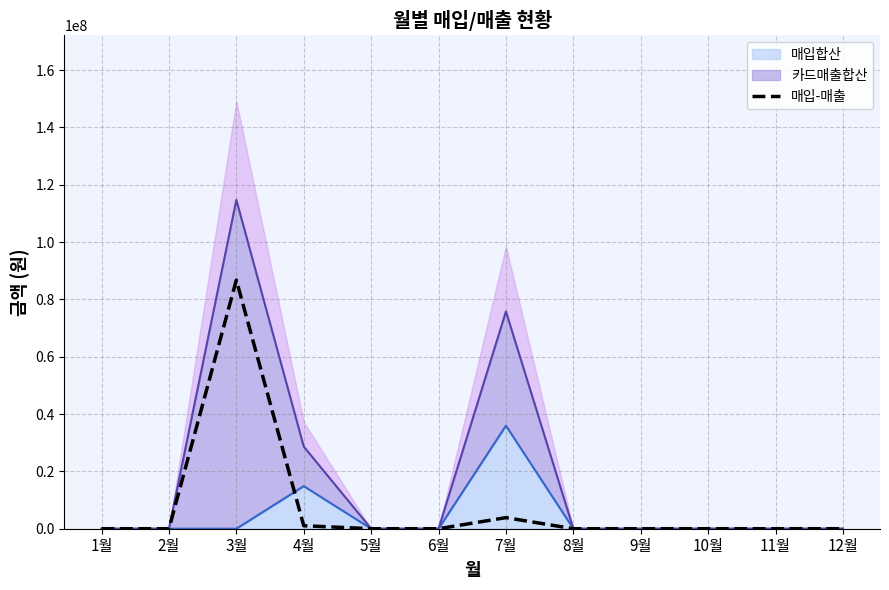

Is it true that the value at 9월 is 38487022?

False